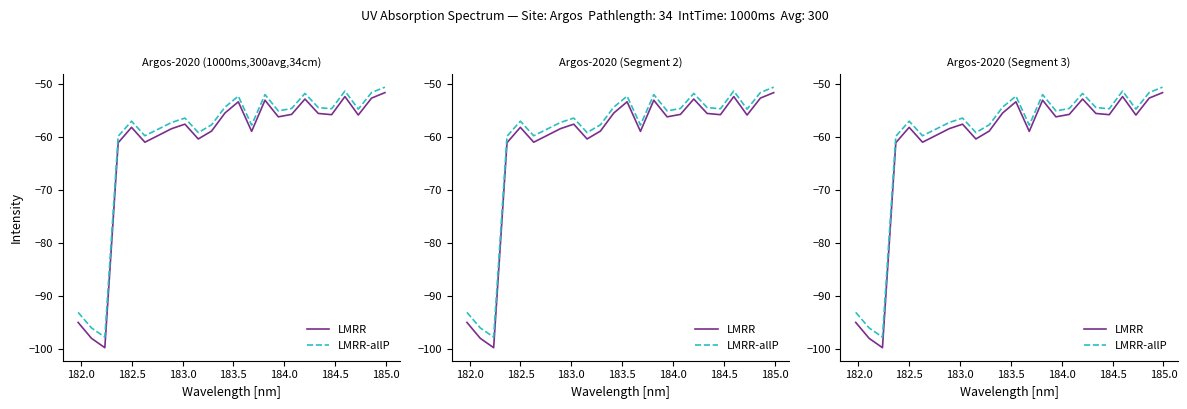

At how many categories does at least one series exceed -88?

21